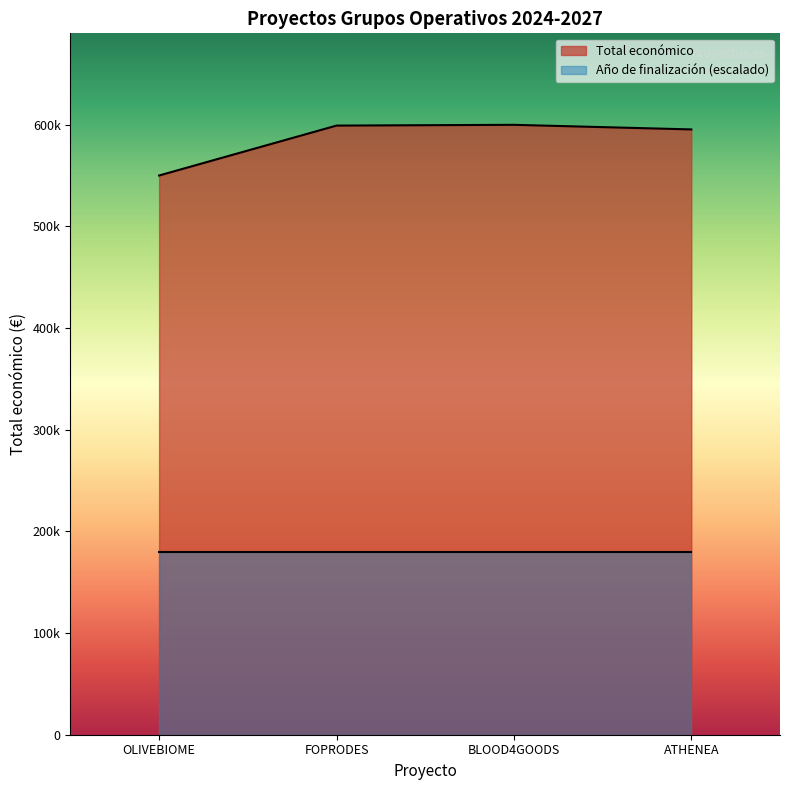

Which has a higher value, OLIVEBIOME or BLOOD4GOODS?

BLOOD4GOODS